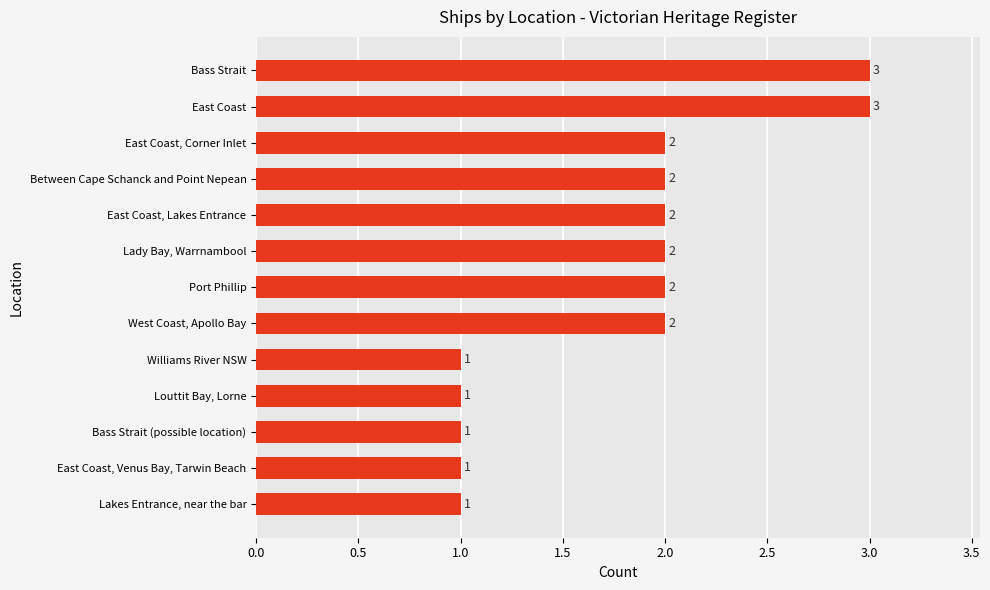

What is the sum of the values at Bass Strait and Bass Strait (possible location)?

4